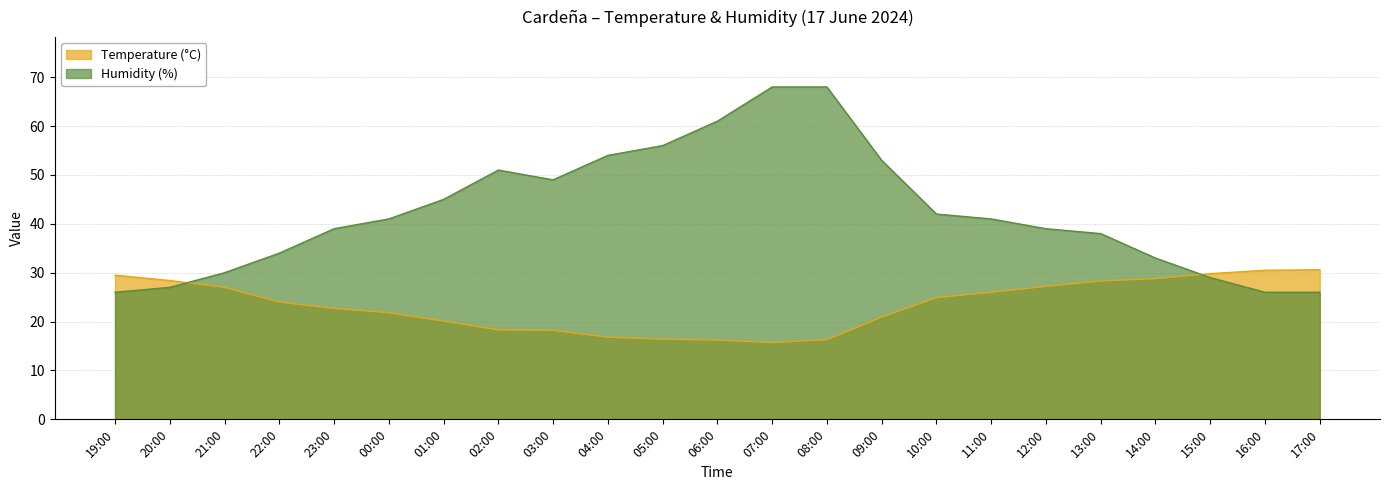

What position from the right is 23:00?

19